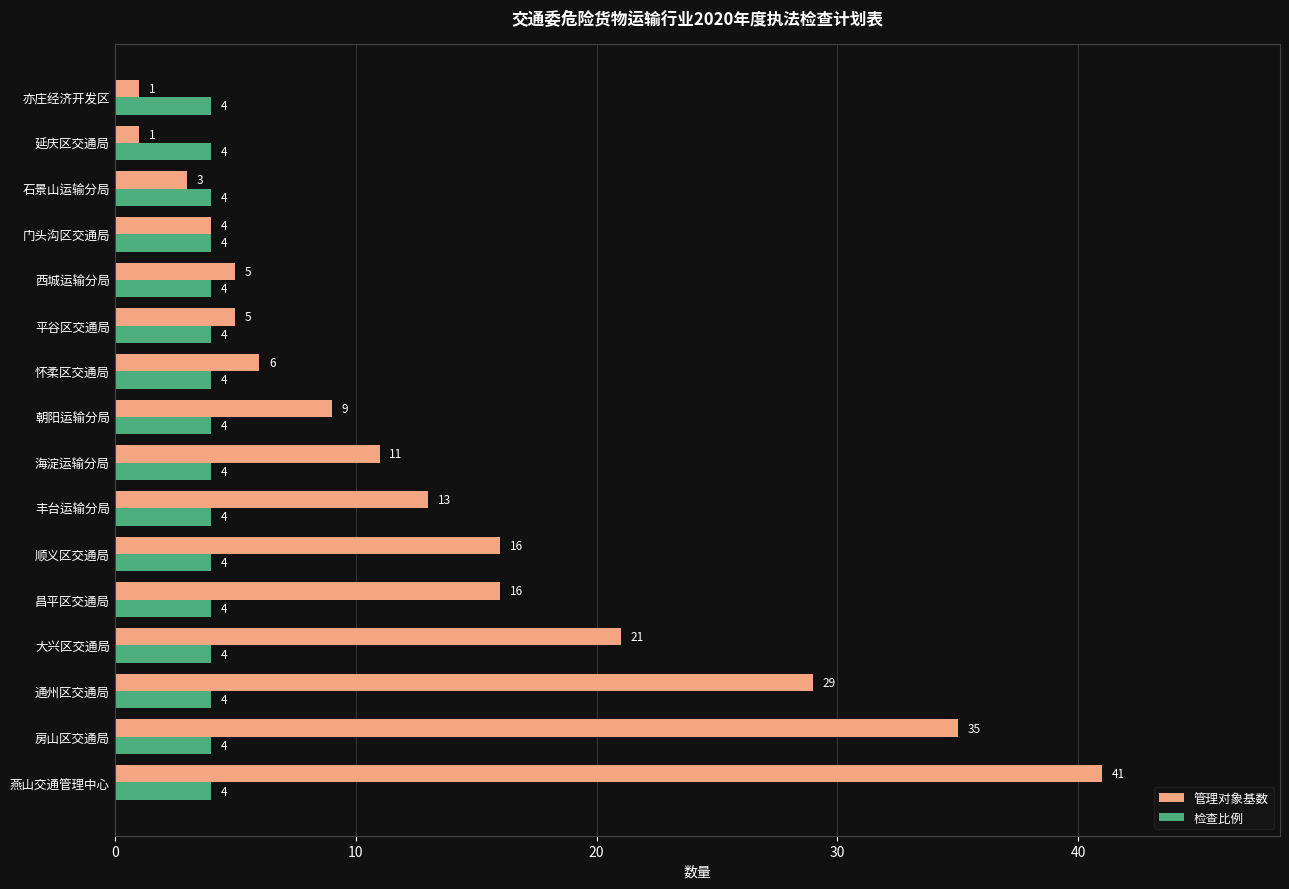

What is the average value of the 管理对象基数 series?

14